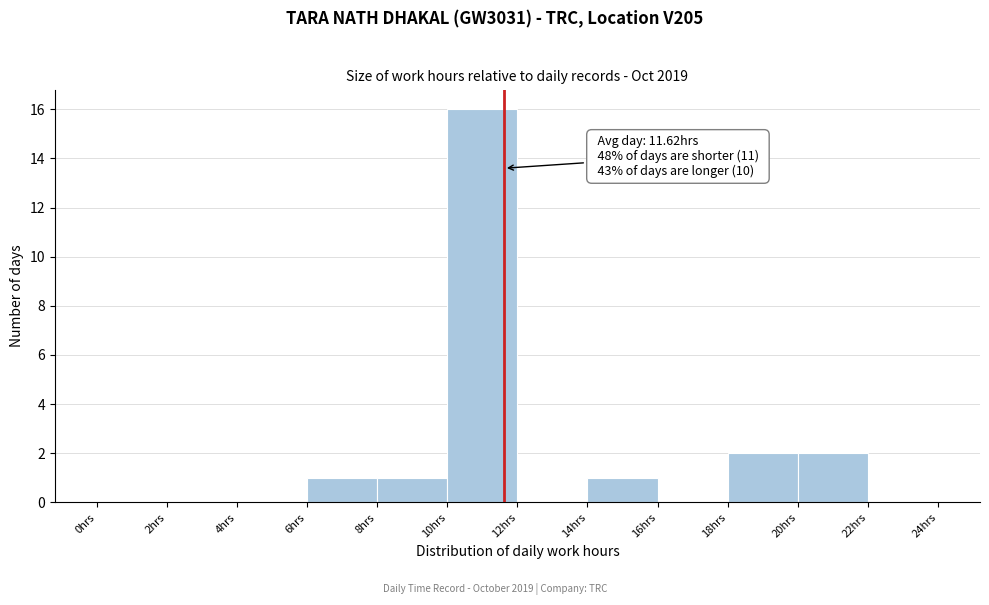

Over which range of the x-axis is the bar tallest?

10 to 12